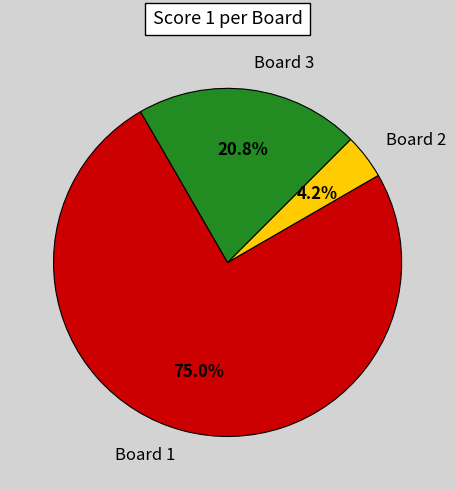

What percentage is the Board 3 slice, to the nearest percent?

21%